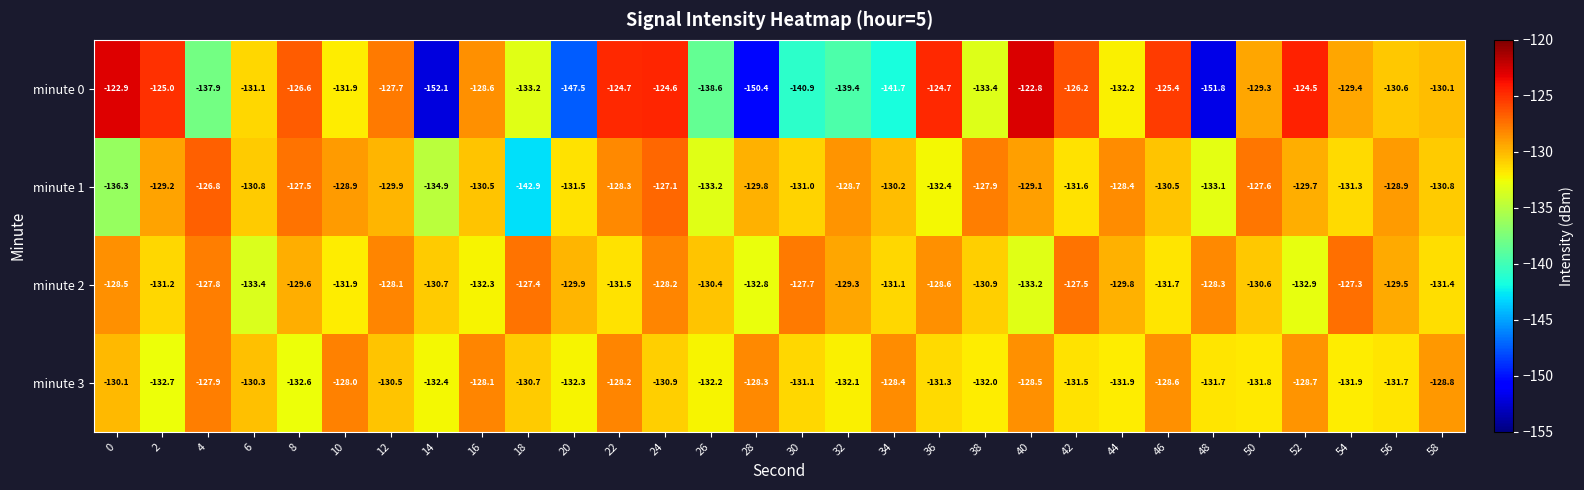

True or false: minute 1 has a value of -129.2 at 2.

True